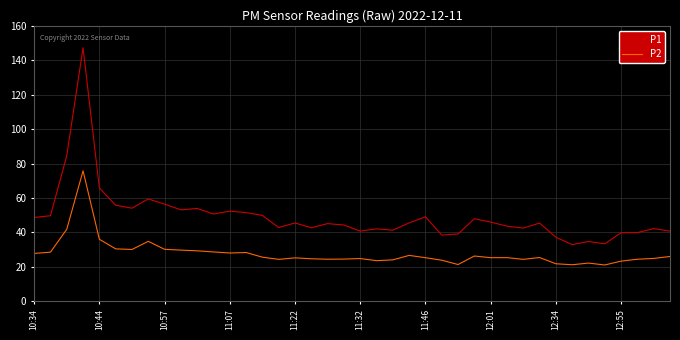

True or false: P1 and P2 cross at least once.

False